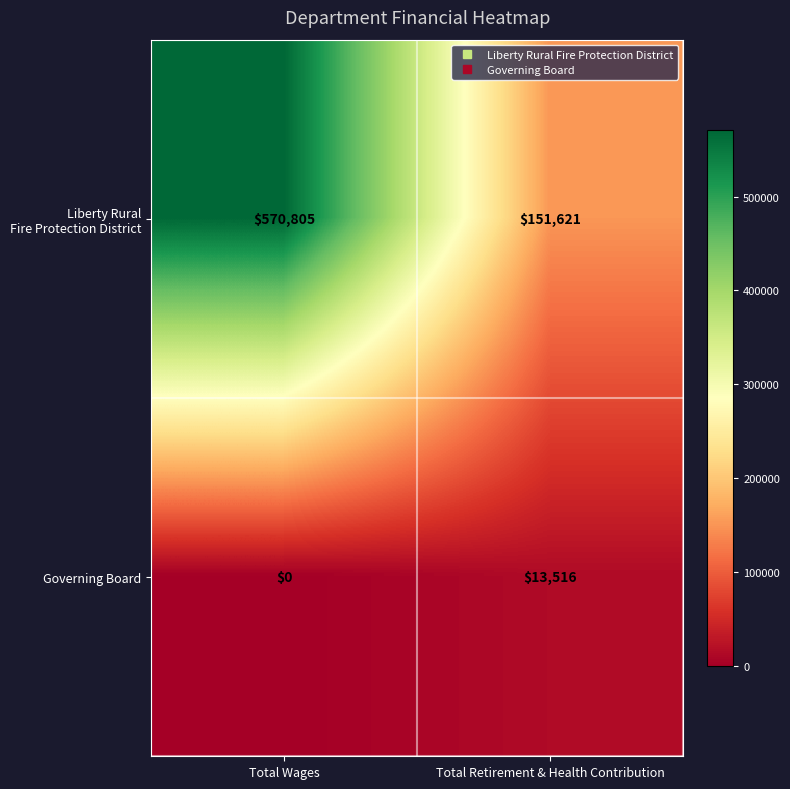

List the labels in order of Governing Board value, largest first.

Total Retirement & Health Contribution, Total Wages